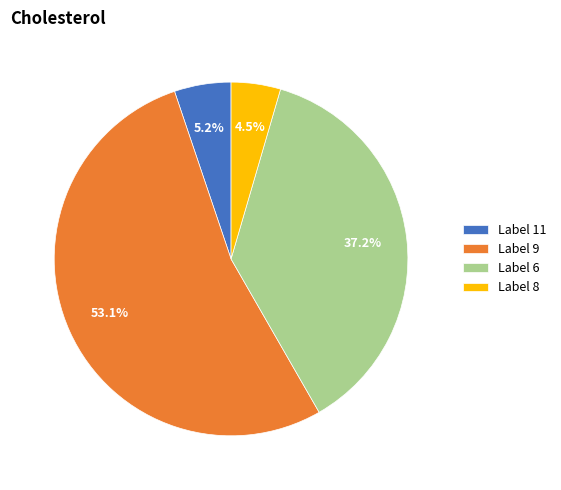

To the nearest percent, what is the difference between the largest and smallest slice percentages?

49%